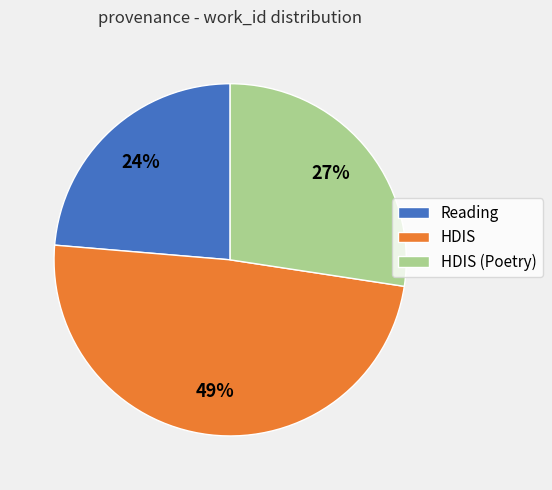

To the nearest percent, what is the combined percentage of HDIS and HDIS (Poetry)?

76%